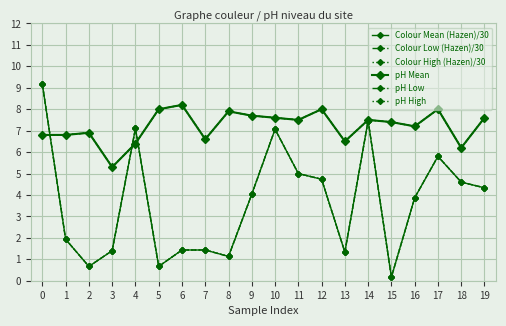

How many lines are shown in the chart?

6